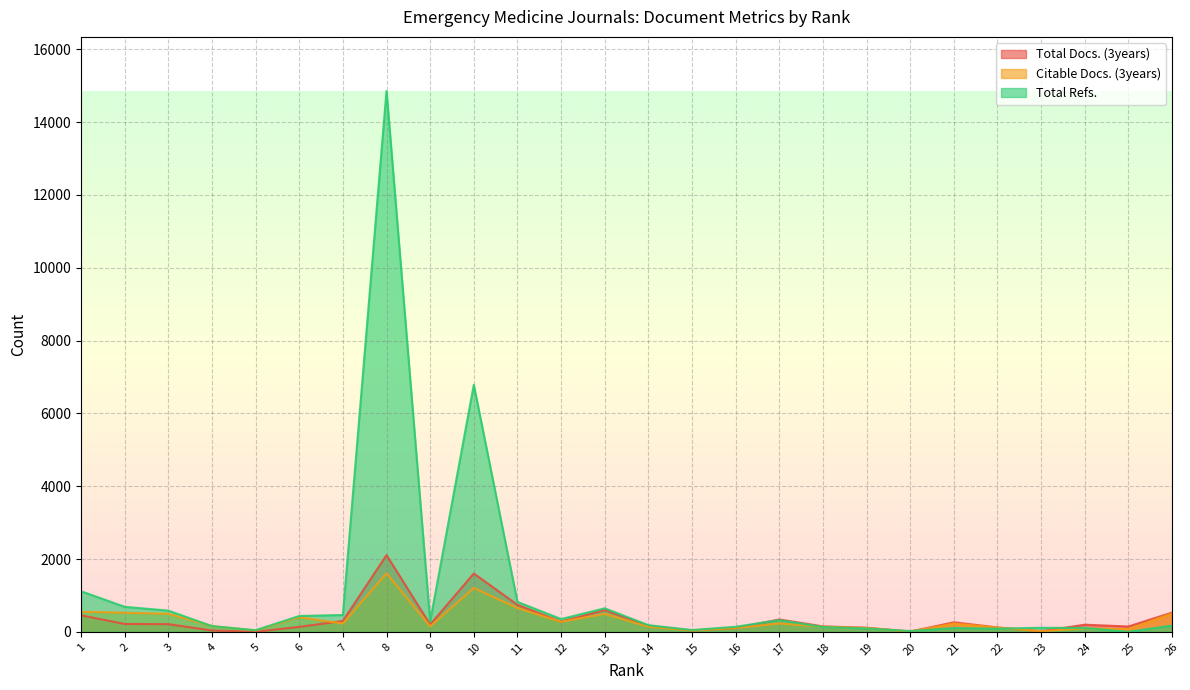

Is the value of Citable Docs. (3years) at 20 greater than the value of Total Refs. at 3?

No